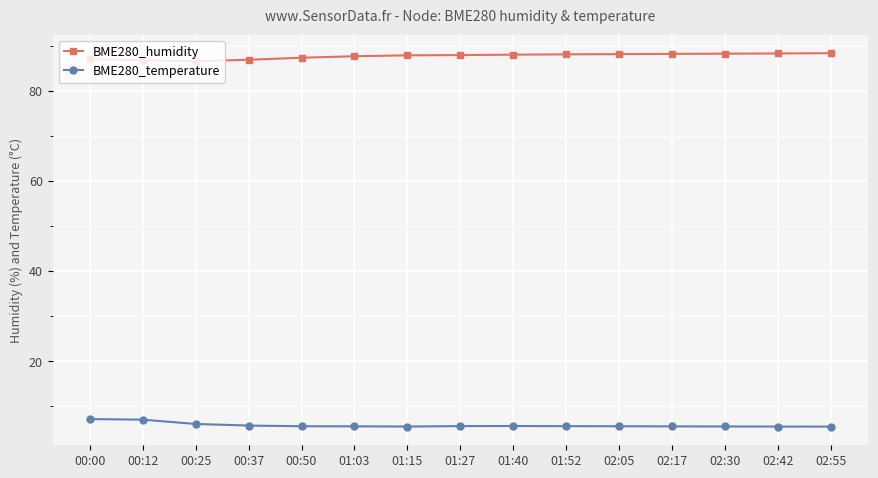

What is the spread (max minus min) of values at 02:05?

82.5